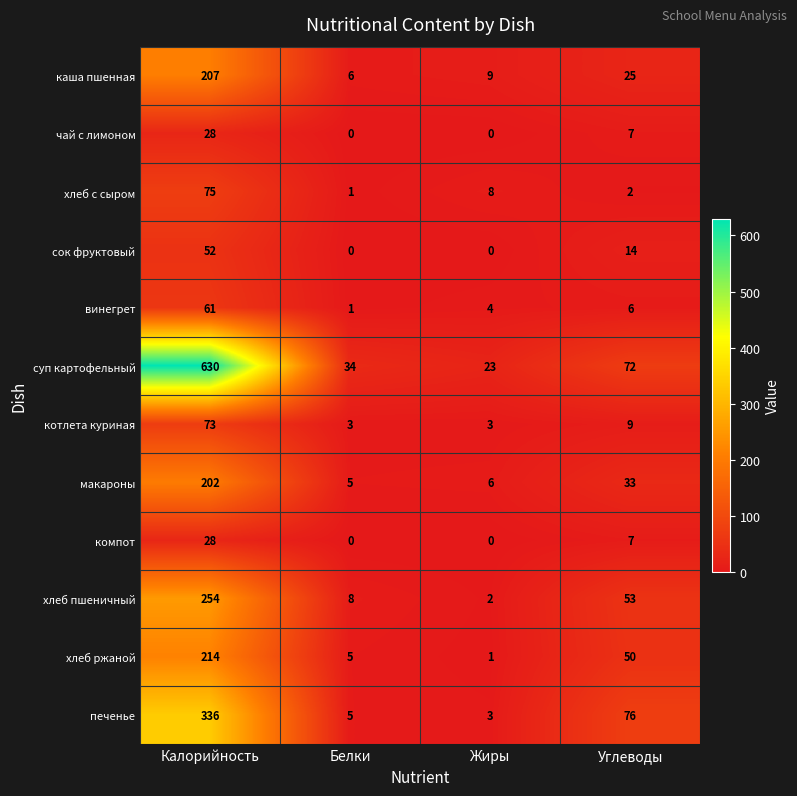

At which label does винегрет first exceed 6?

Калорийность